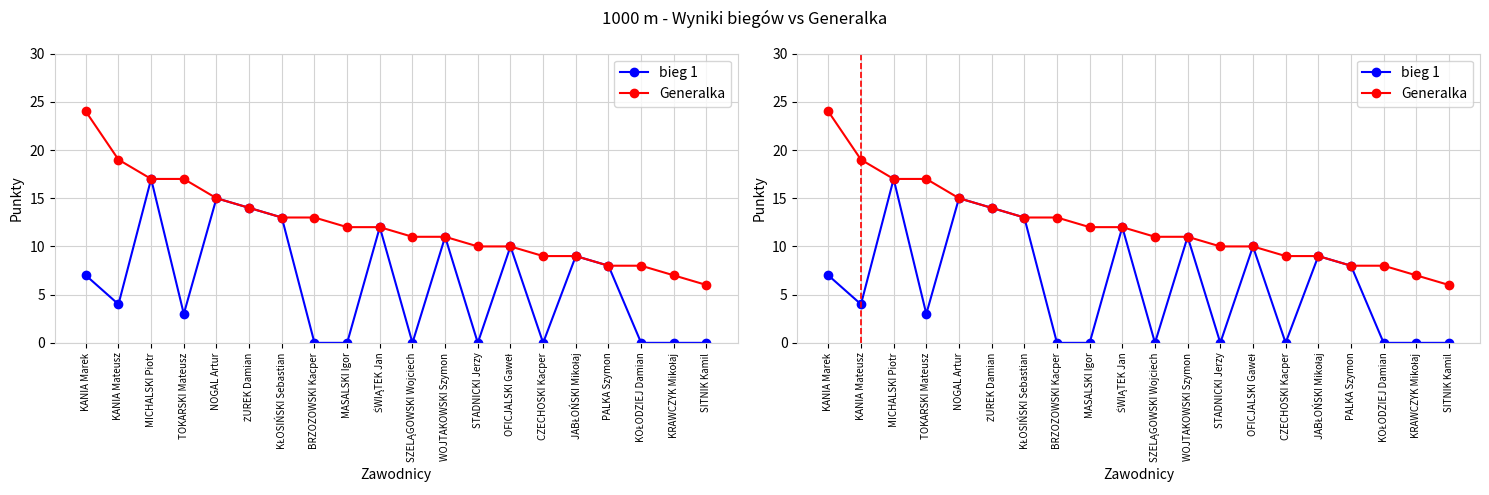

What is the label of the 13th point from the right?

BRZOZOWSKI Kacper